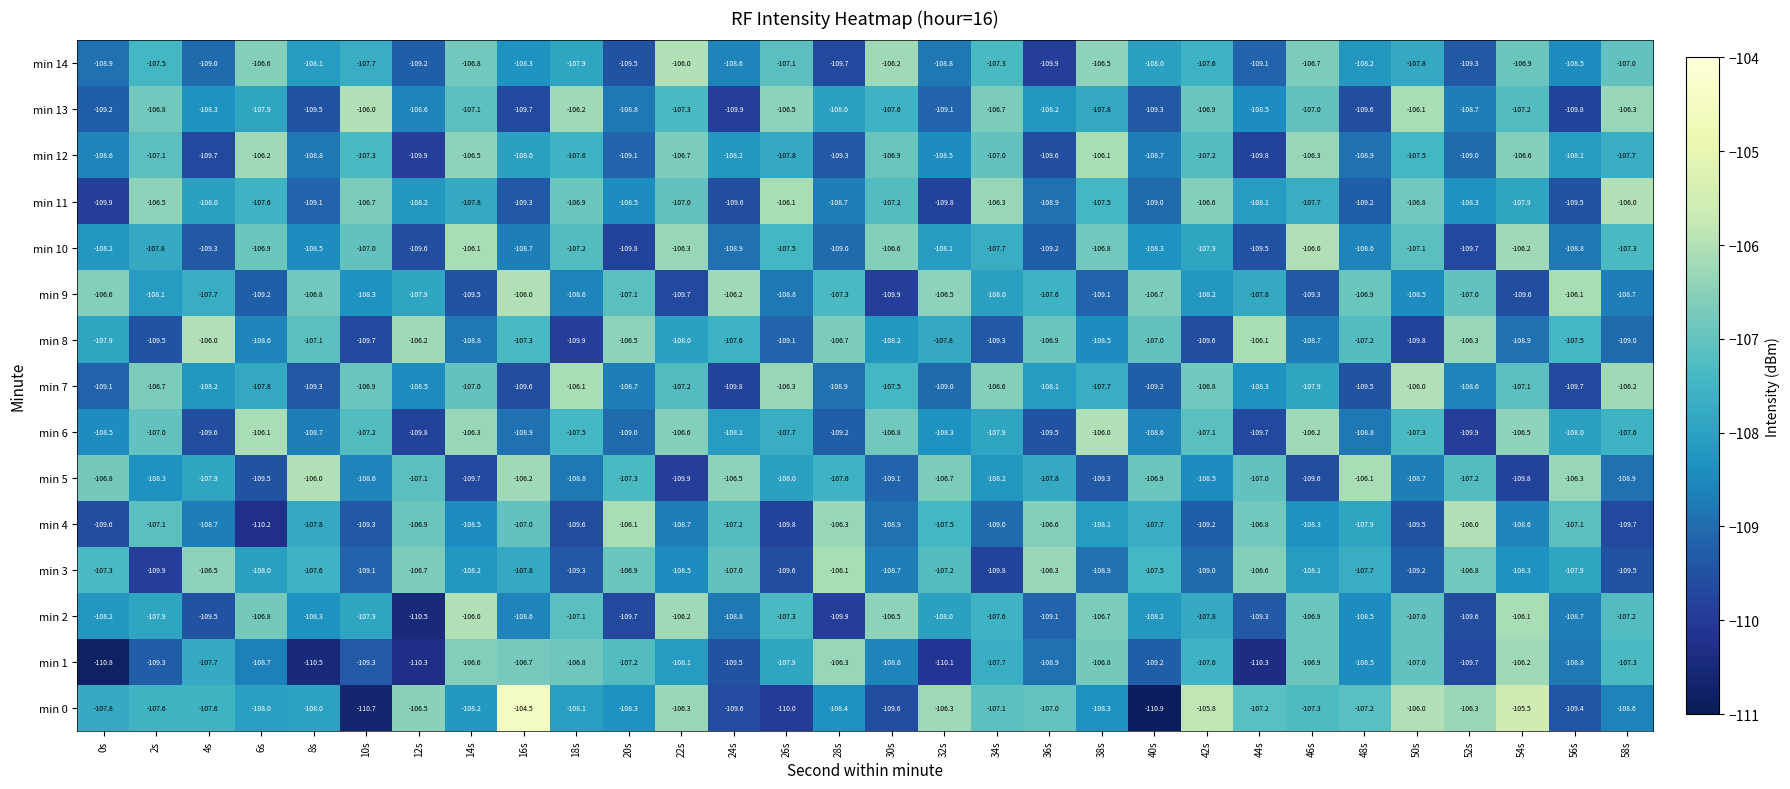

At which label does min 7 first exceed -107?

2s